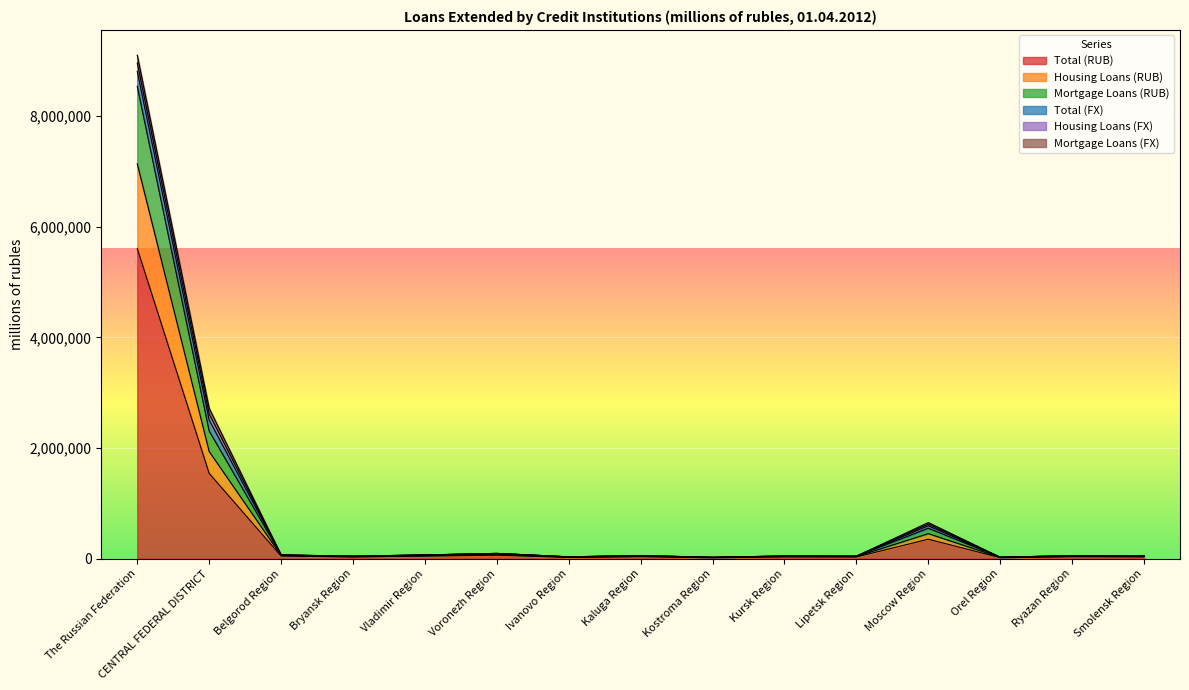

True or false: Total (RUB) and Mortgage Loans (RUB) intersect in this chart.

False